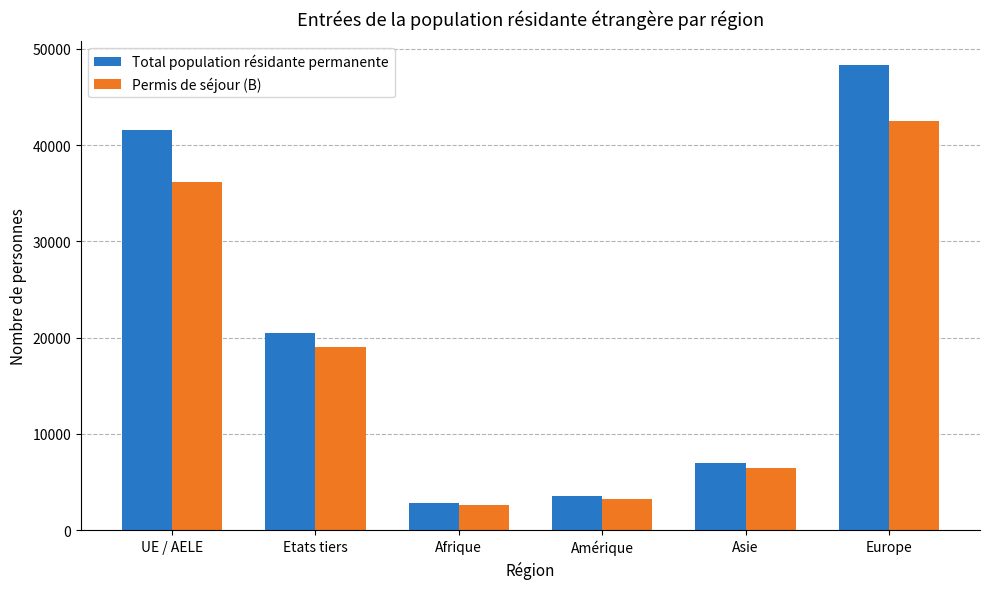

What is the sum of all Permis de séjour (B) values?

110017